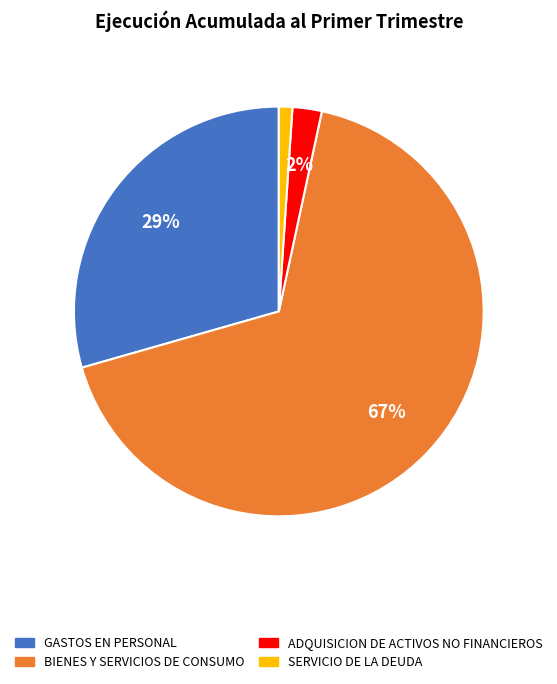

Do GASTOS EN PERSONAL and BIENES Y SERVICIOS DE CONSUMO together represent more than half of the pie?

Yes